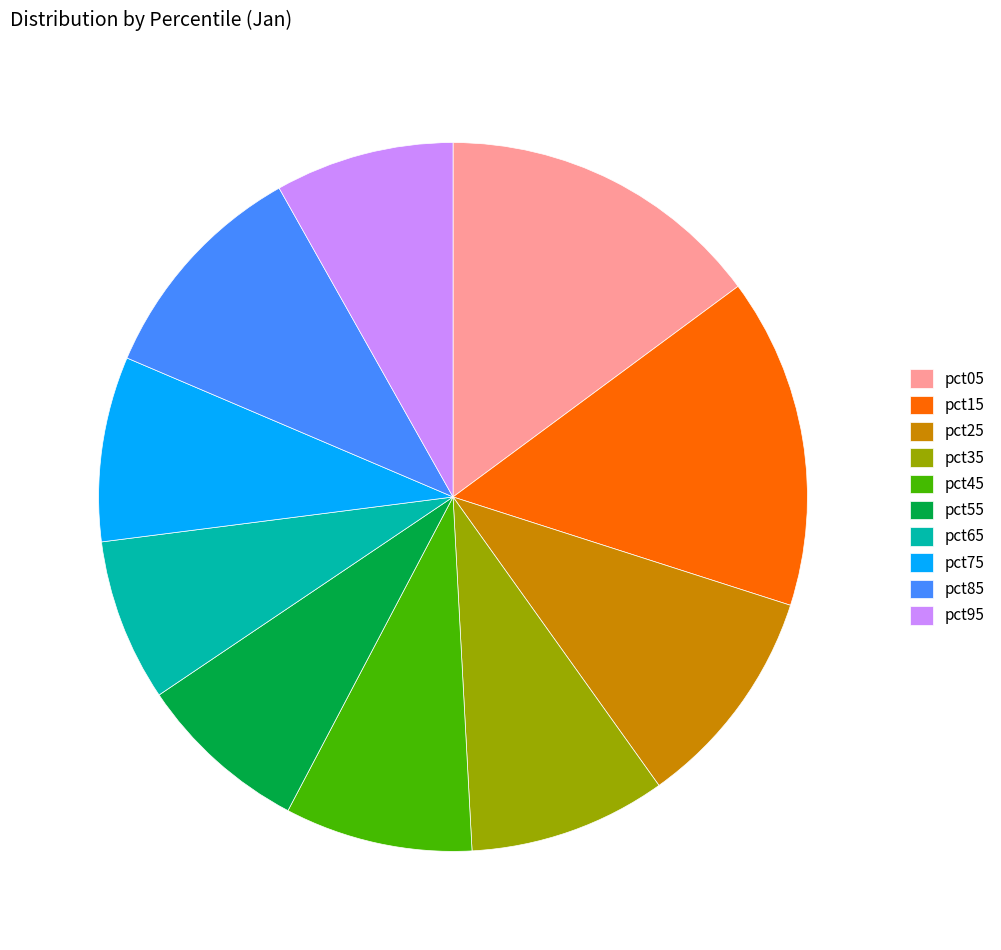

Approximately how many times larger is the value at pct15 compared to pct95?

1.8